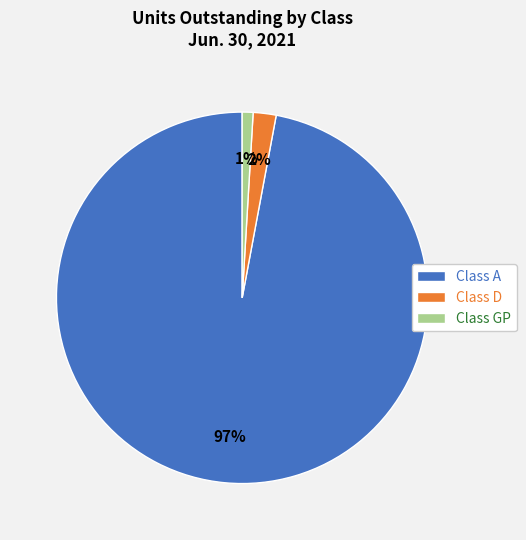

To the nearest percent, what is the combined percentage of Class GP and Class A?

98%